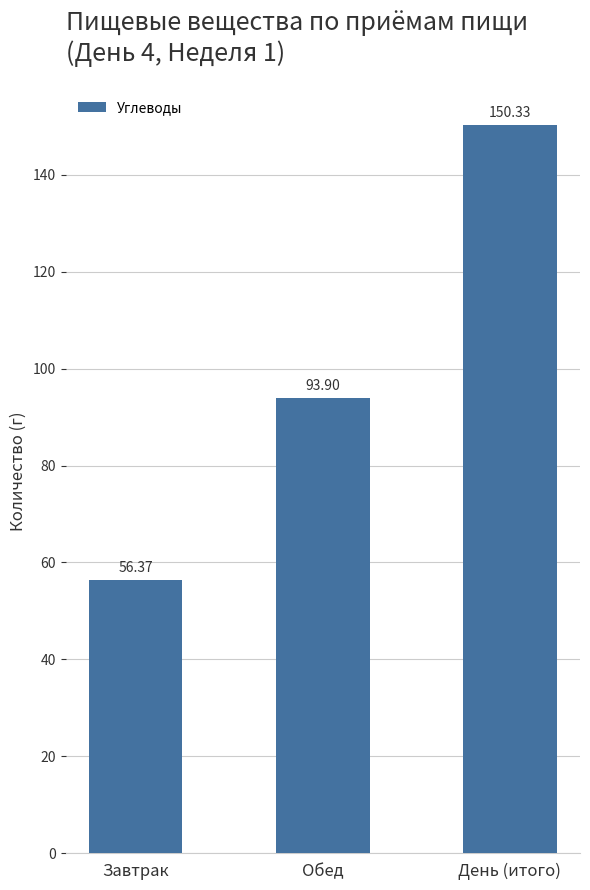

Which category has the highest value across all series?

День (итого)